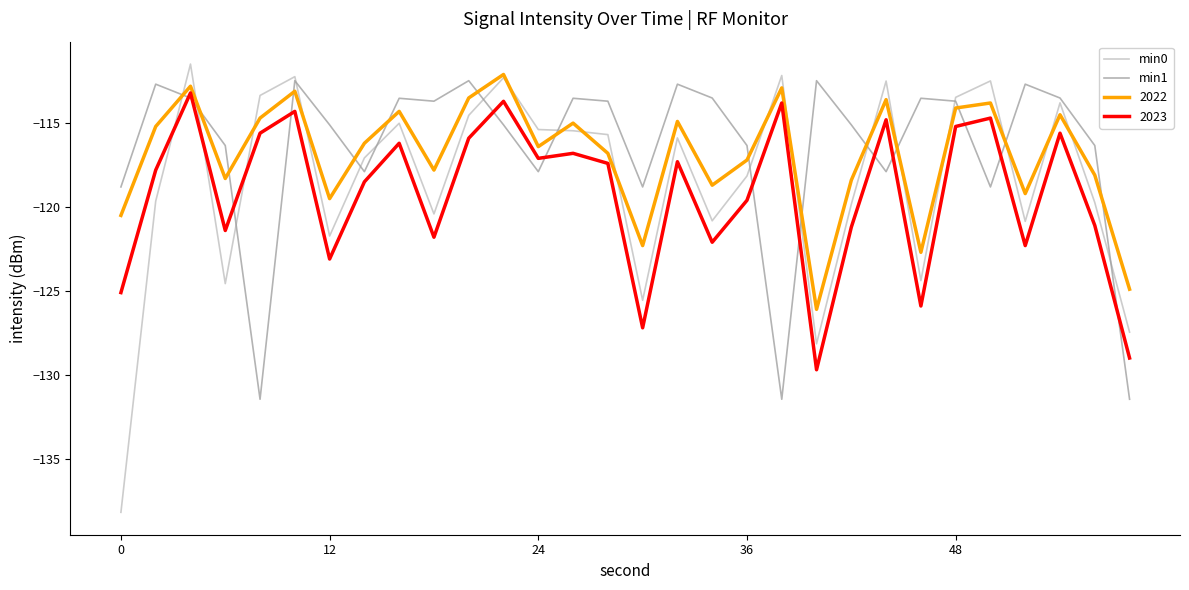

How many intersections are there between min1 and min0?

15